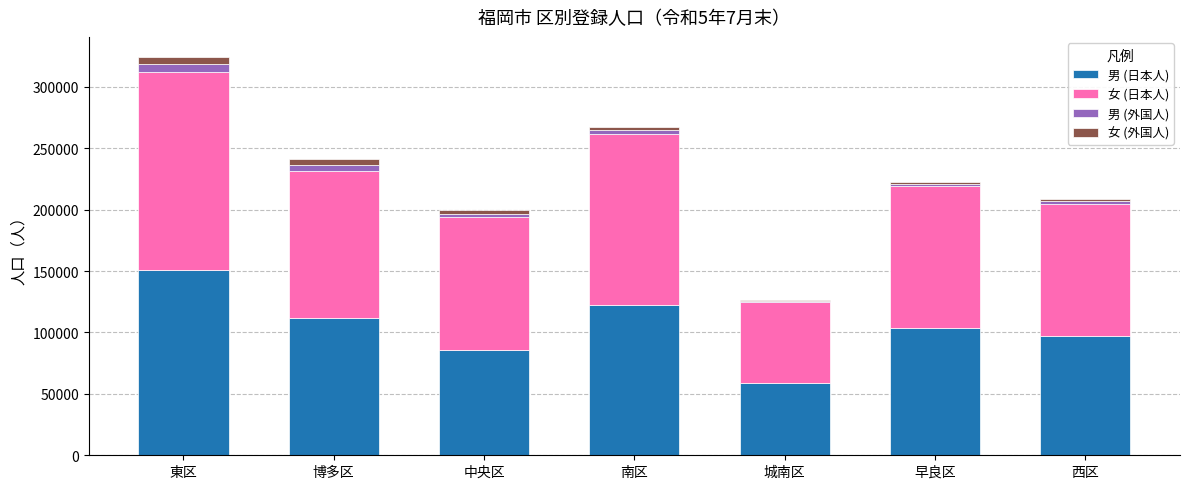

Count the number of data series in this chart.

4